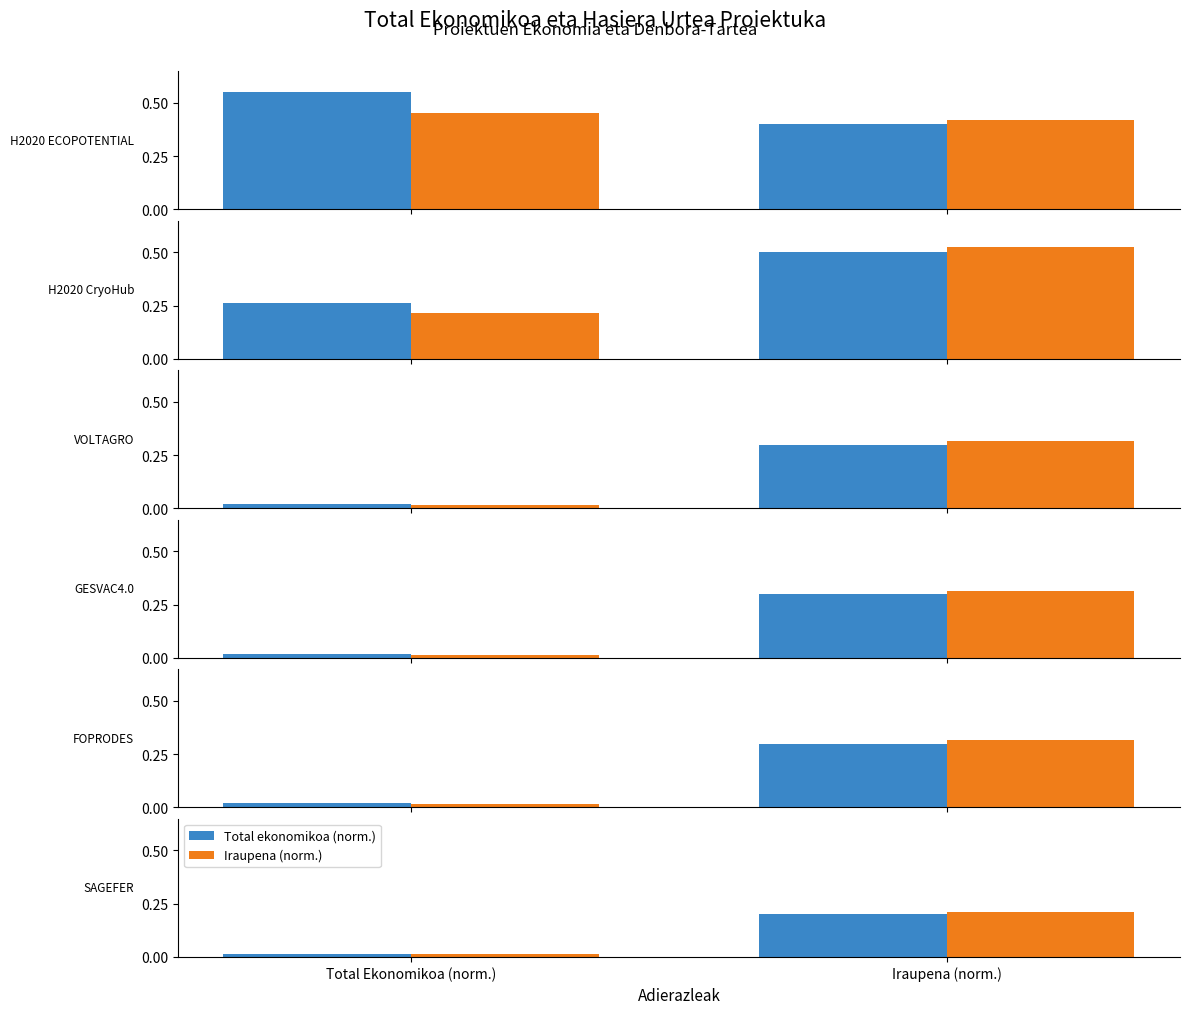

Which series has the largest total across all categories?

Iraupena